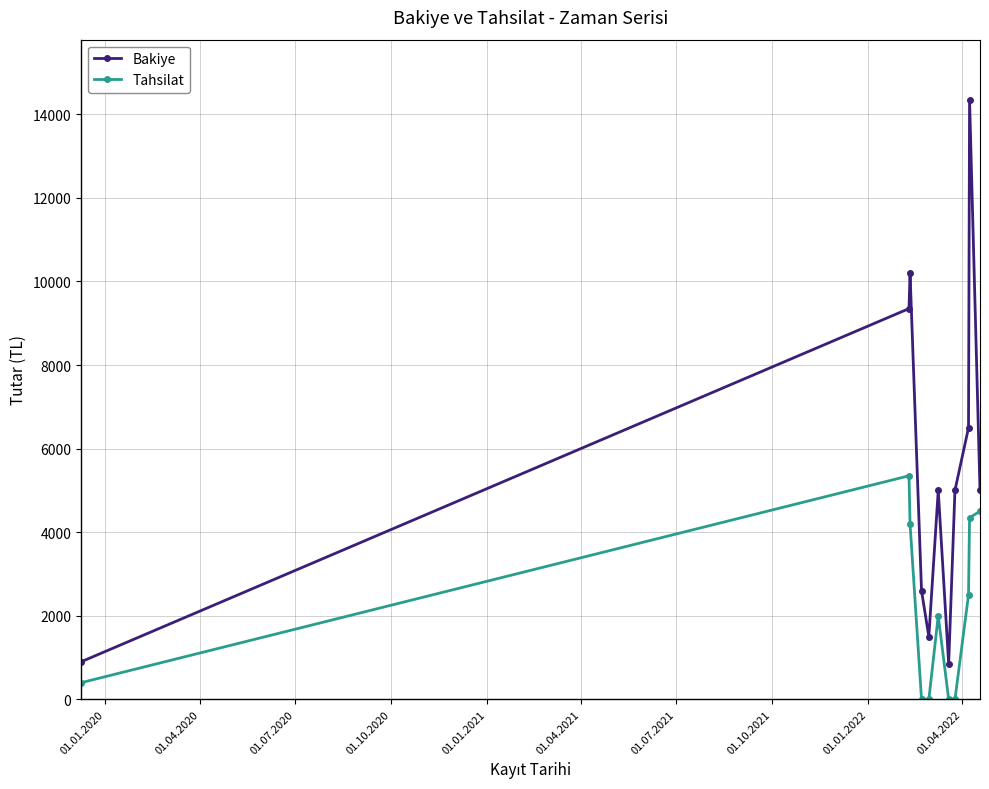

True or false: Tahsilat and Bakiye intersect in this chart.

False